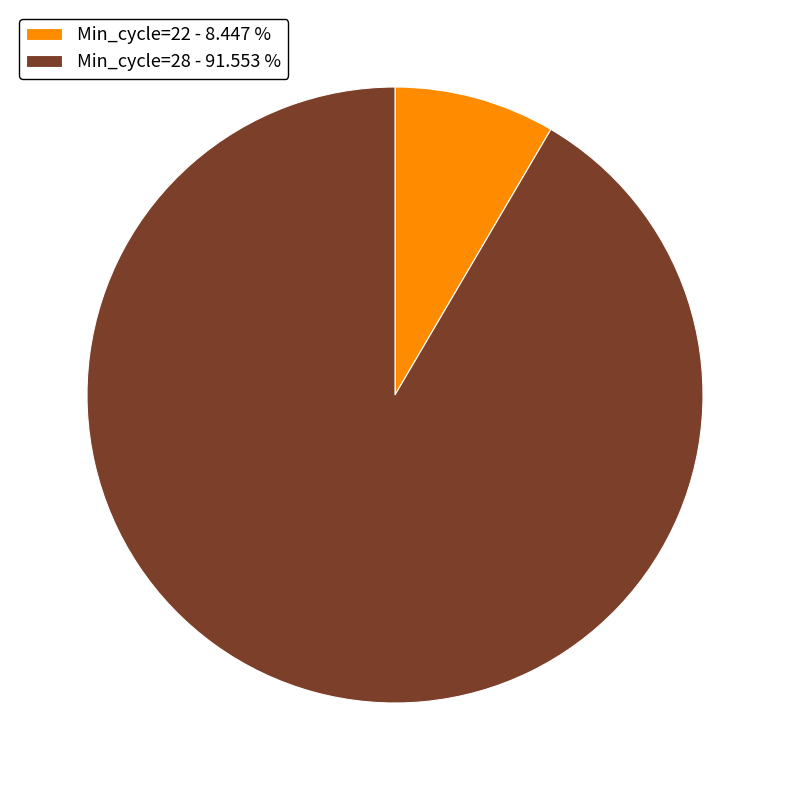

Which has a higher value, Min_cycle=22 - 8.447 % or Min_cycle=28 - 91.553 %?

Min_cycle=28 - 91.553 %